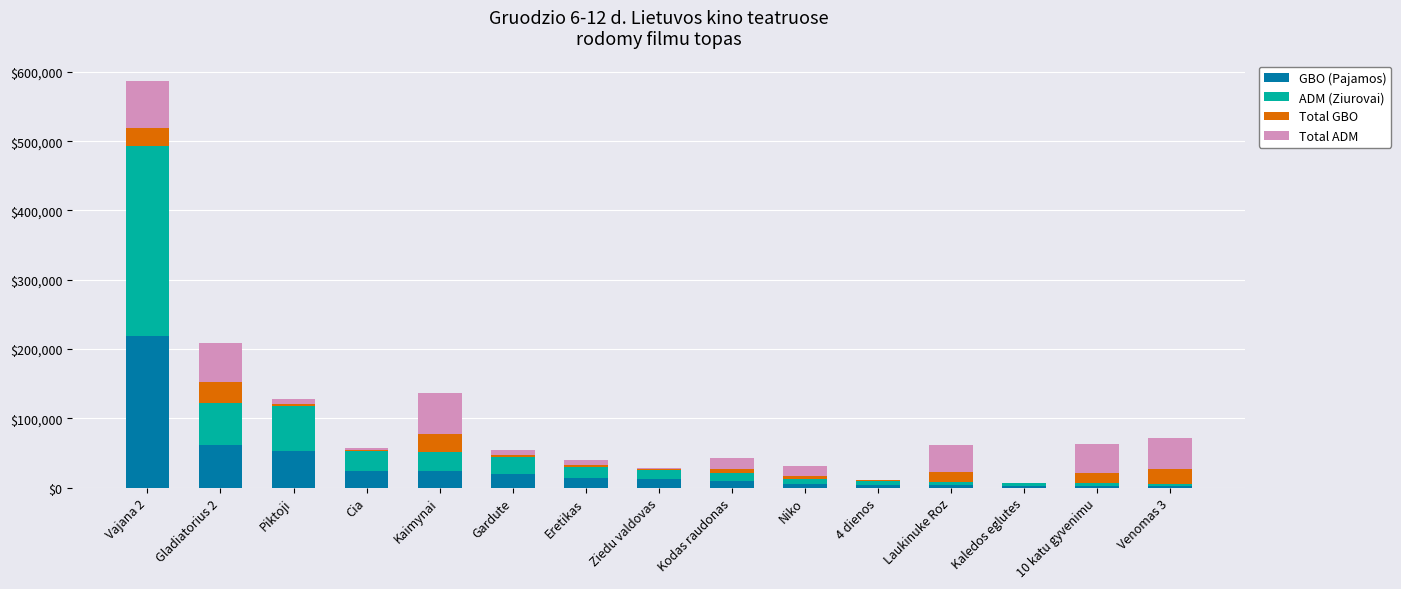

True or false: GBO (Pajamos) has a value of 13776.0 at Eretikas.

True